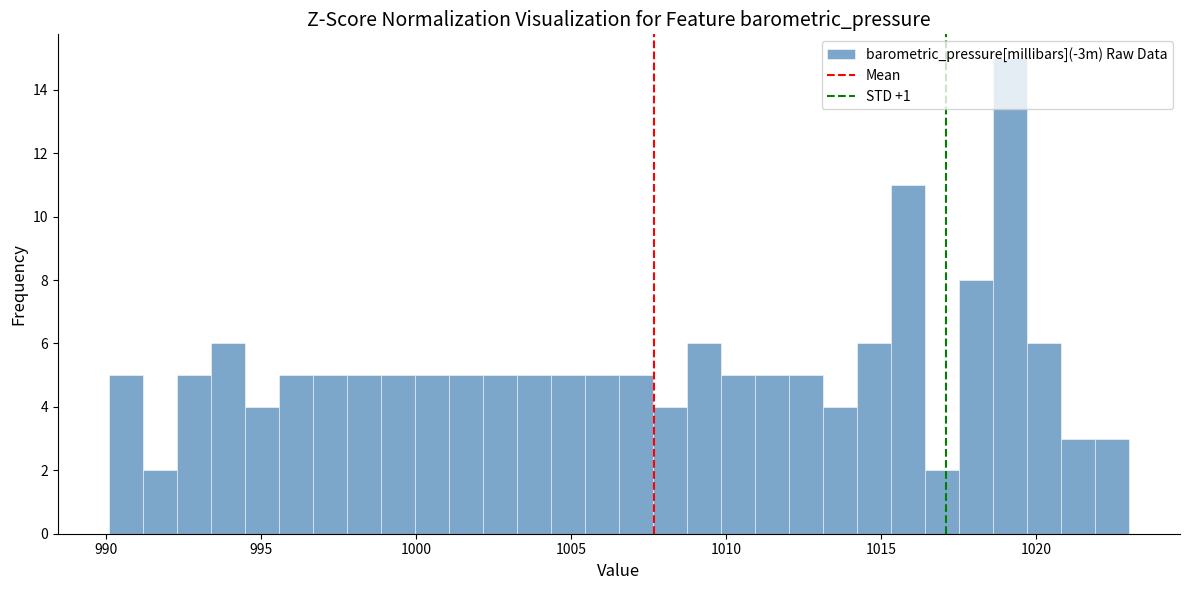

Around what value on the x-axis is the tallest bar? Give the approximate position of its centre, as read against the axis.

1019.0